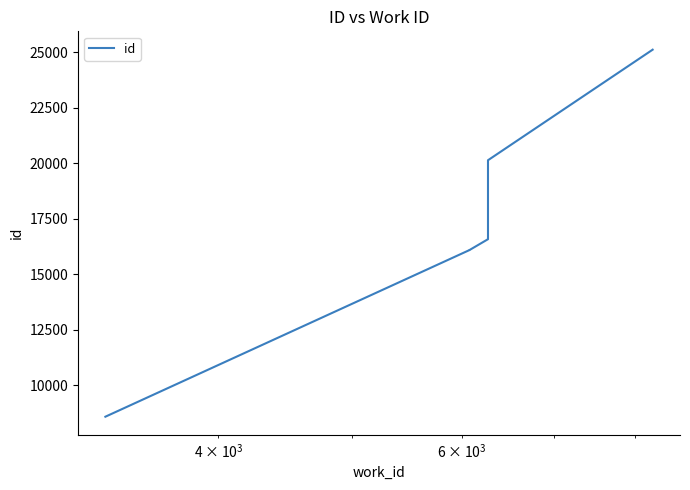

What is the greatest value displayed?

25111